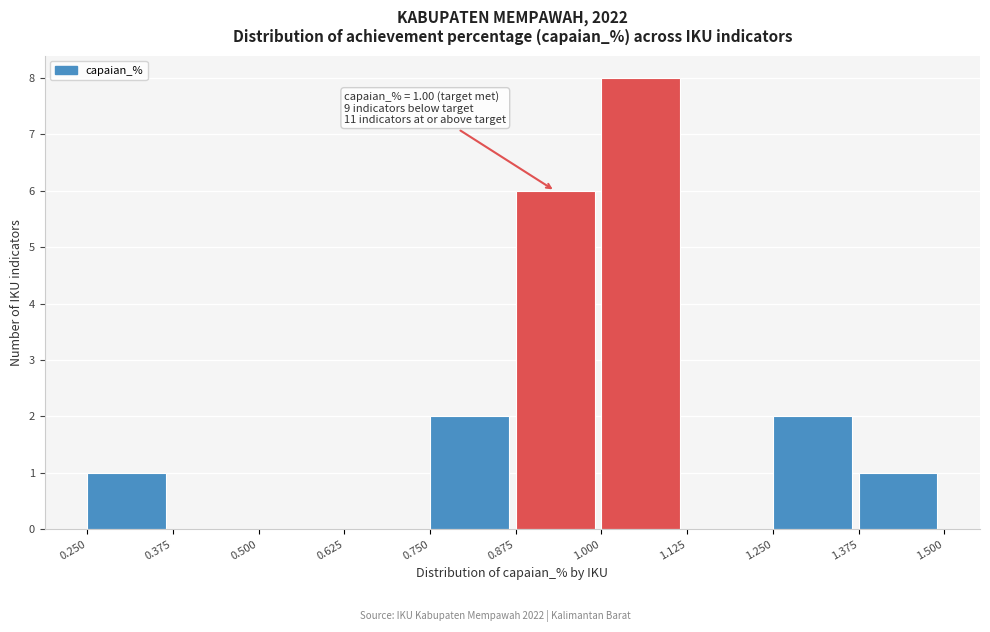

Which range on the x-axis has the tallest bar?

1.000 to 1.125